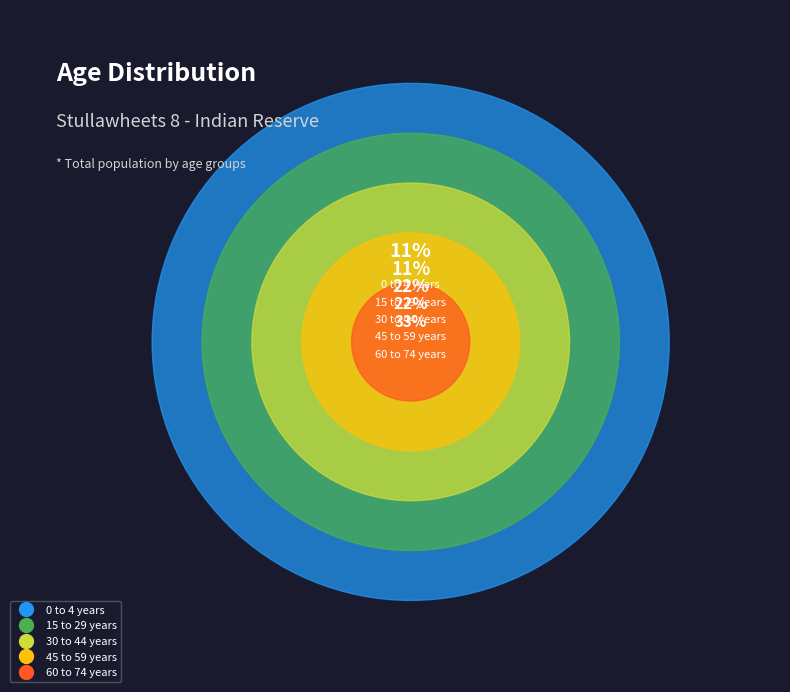

What portion of the pie excludes 0 to 4 years?

88.9%